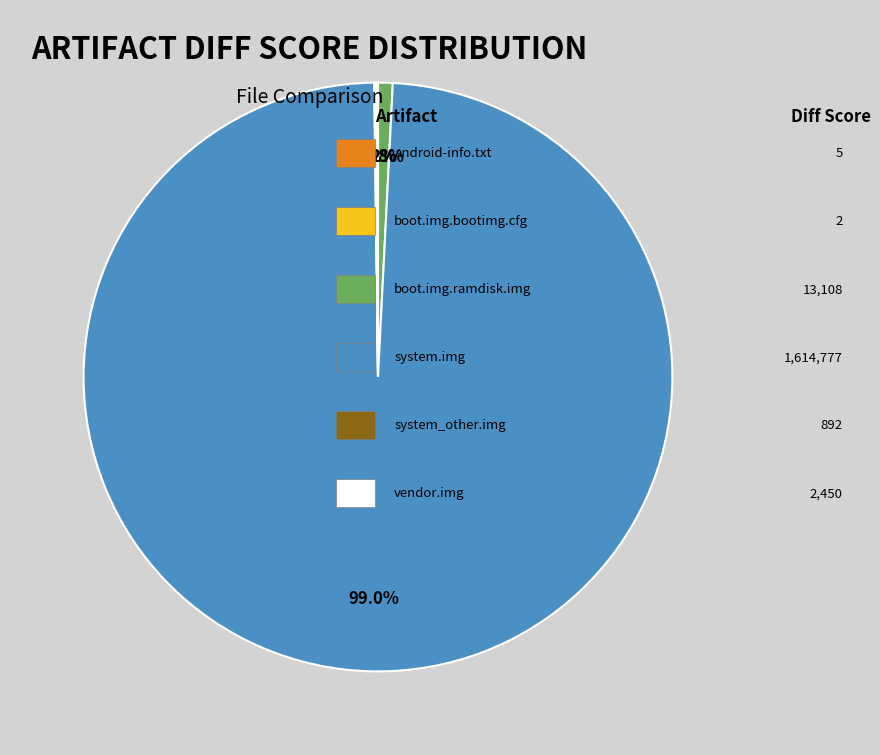

Is there a majority slice in this chart?

Yes